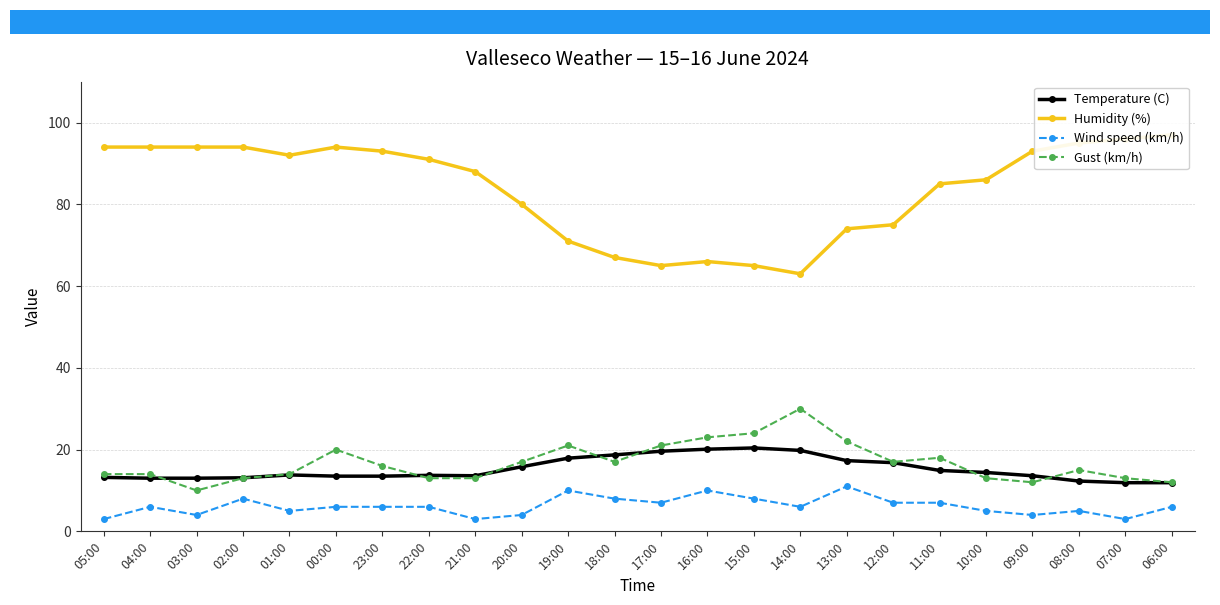

What is the maximum value shown in the chart?

97.0